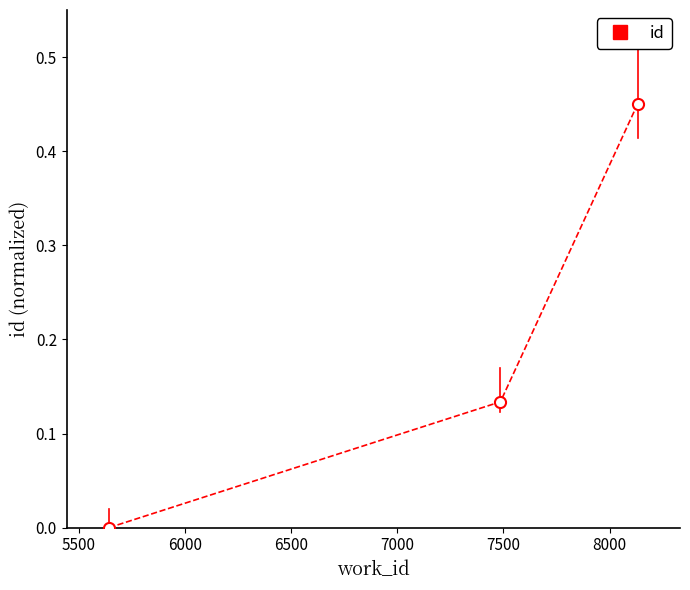

What is the sum of all values?

0.6